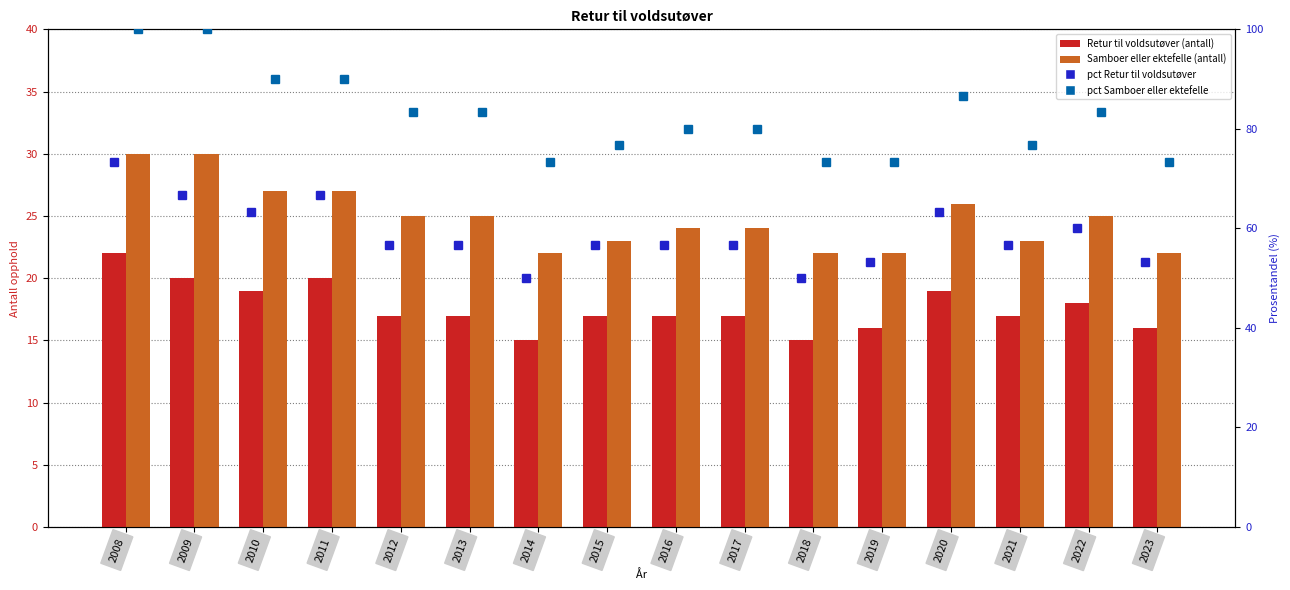

At which category is the sum across all series the highest?

2008